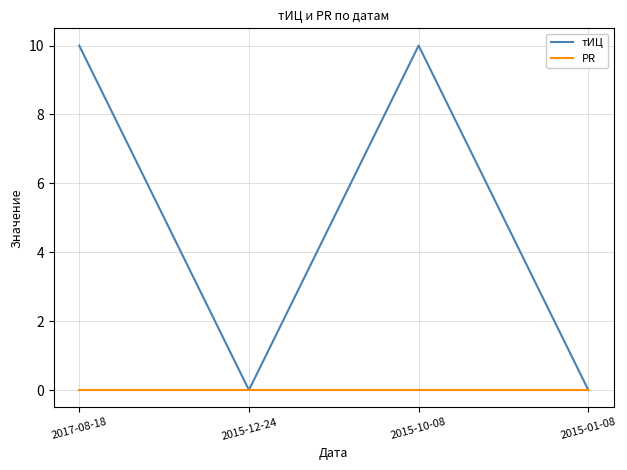

List the series in order of their overall mean, lowest first.

PR, тИЦ